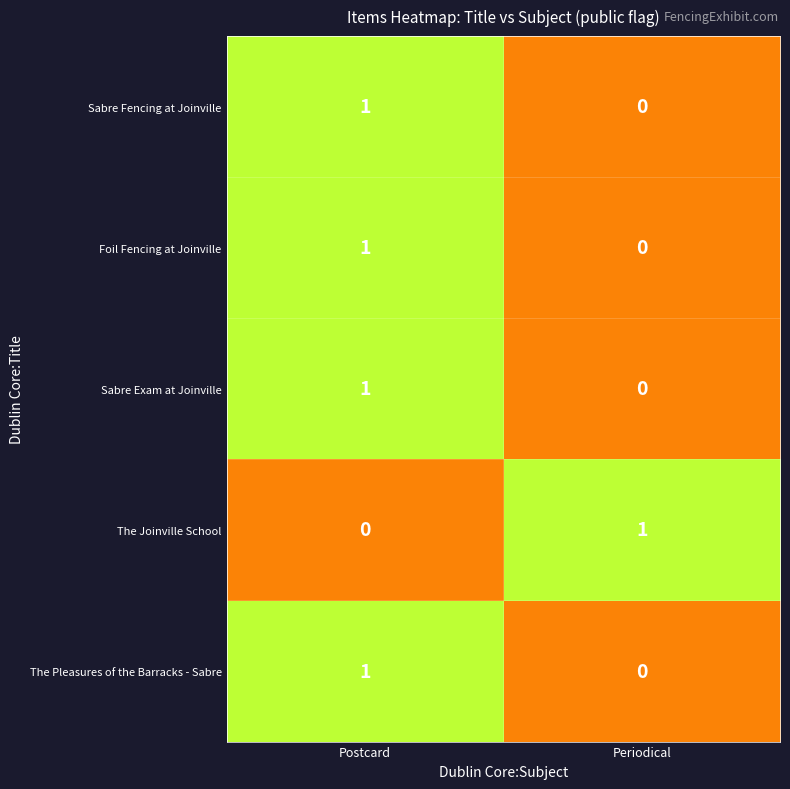

Which category has the highest value in the Sabre Exam at Joinville series?

Postcard